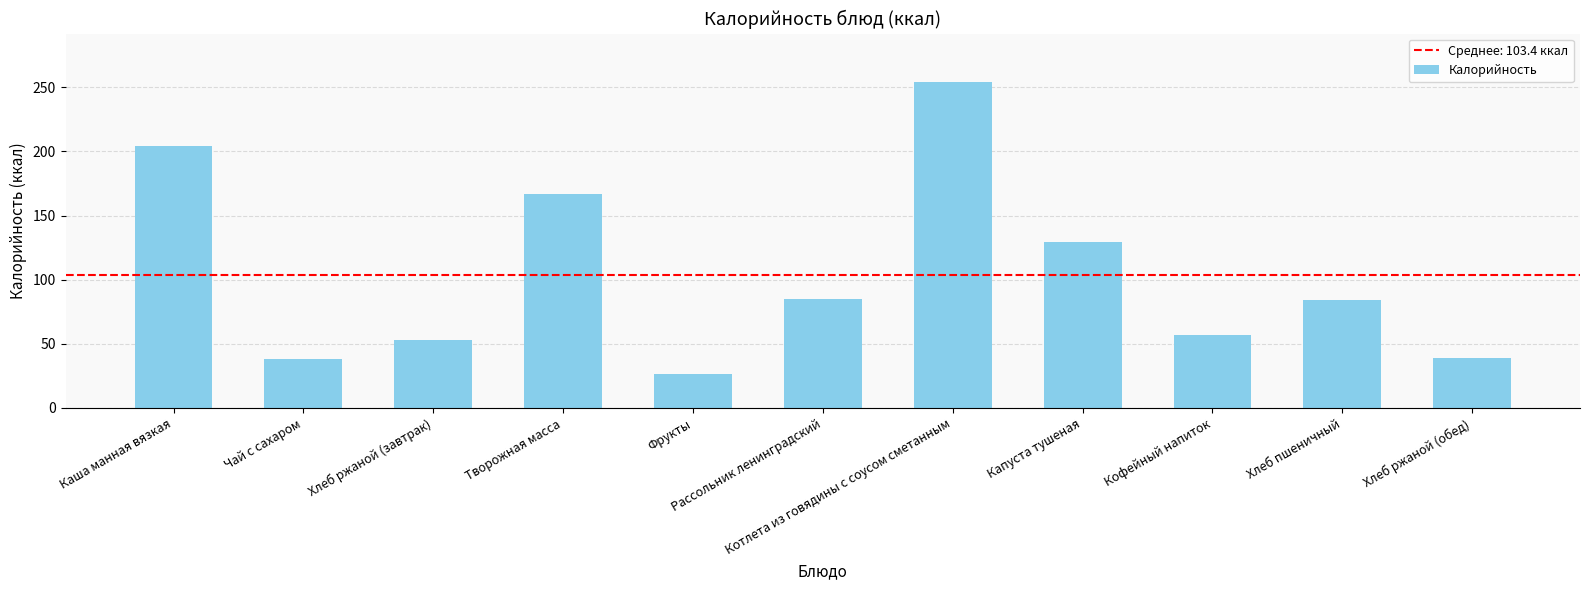

What is the change in value from Творожная масса to Хлеб ржаной (обед)?

-127.8